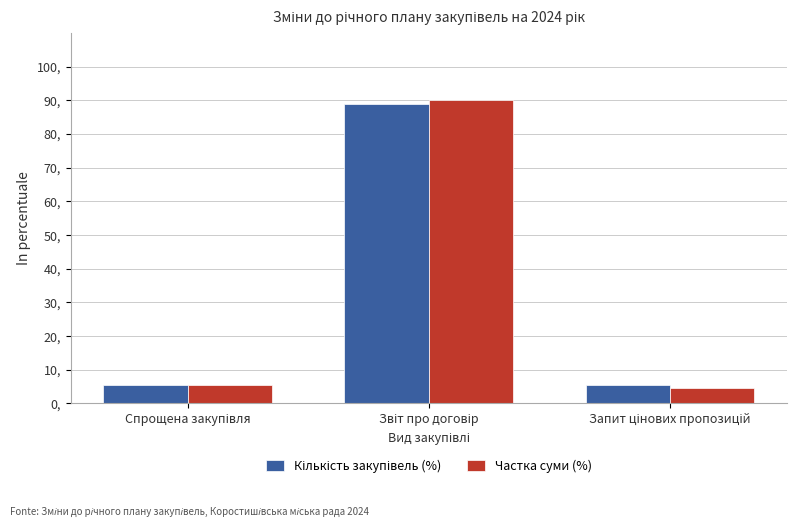

What is the minimum value shown in the chart?

4.5